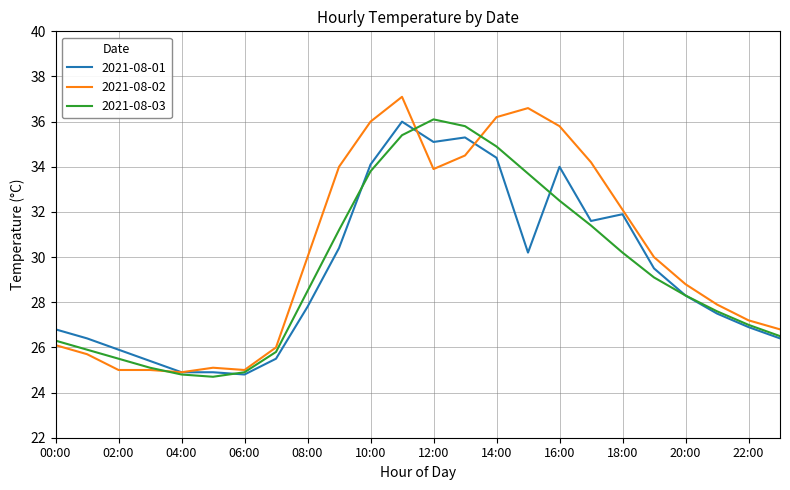

Reading left to right, extract all data points from this chart.

2021-08-01: 26.8	26.4	25.9	25.4	24.9	24.9	24.8	25.5	27.8	30.4	34.1	36.0	35.1	35.3	34.4	30.2	34.0	31.6	31.9	29.5	28.3	27.5	26.9	26.4
2021-08-02: 26.1	25.7	25.0	25.0	24.9	25.1	25.0	26.0	30.0	34.0	36.0	37.1	33.9	34.5	36.2	36.6	35.8	34.2	32.1	30.0	28.8	27.9	27.2	26.8
2021-08-03: 26.3	25.9	25.5	25.1	24.8	24.7	24.9	25.8	28.5	31.2	33.8	35.4	36.1	35.8	34.9	33.7	32.5	31.4	30.2	29.1	28.3	27.6	27.0	26.5